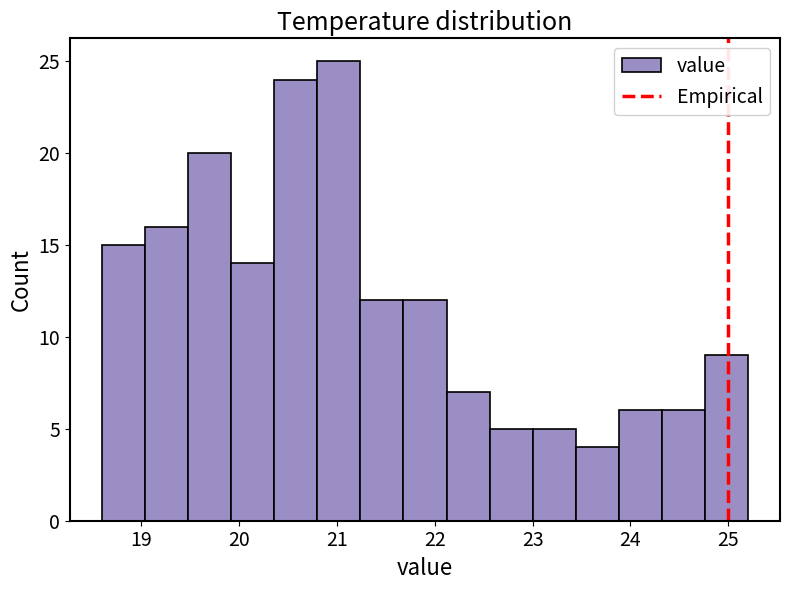

How tall is the bar that spans 24.32 to 24.76 on the x-axis? Neither the bar edges nor the heights are printed on the chart, so give them approximately, as read against the axes.

6